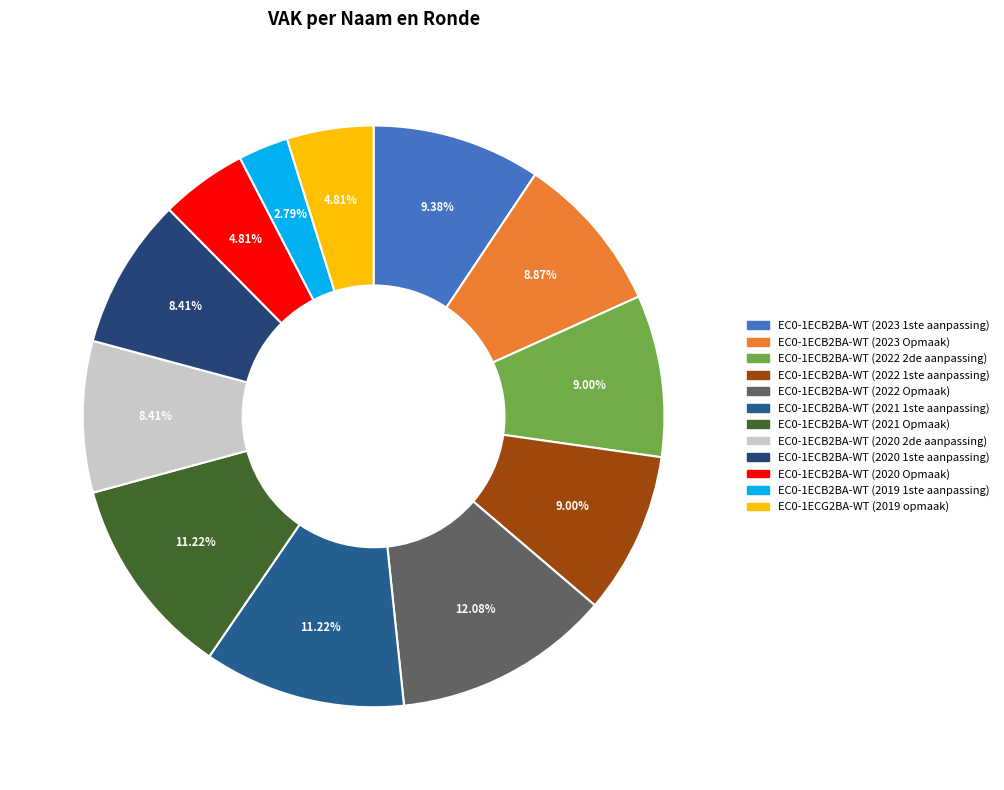

How many slices are in this pie chart?

12